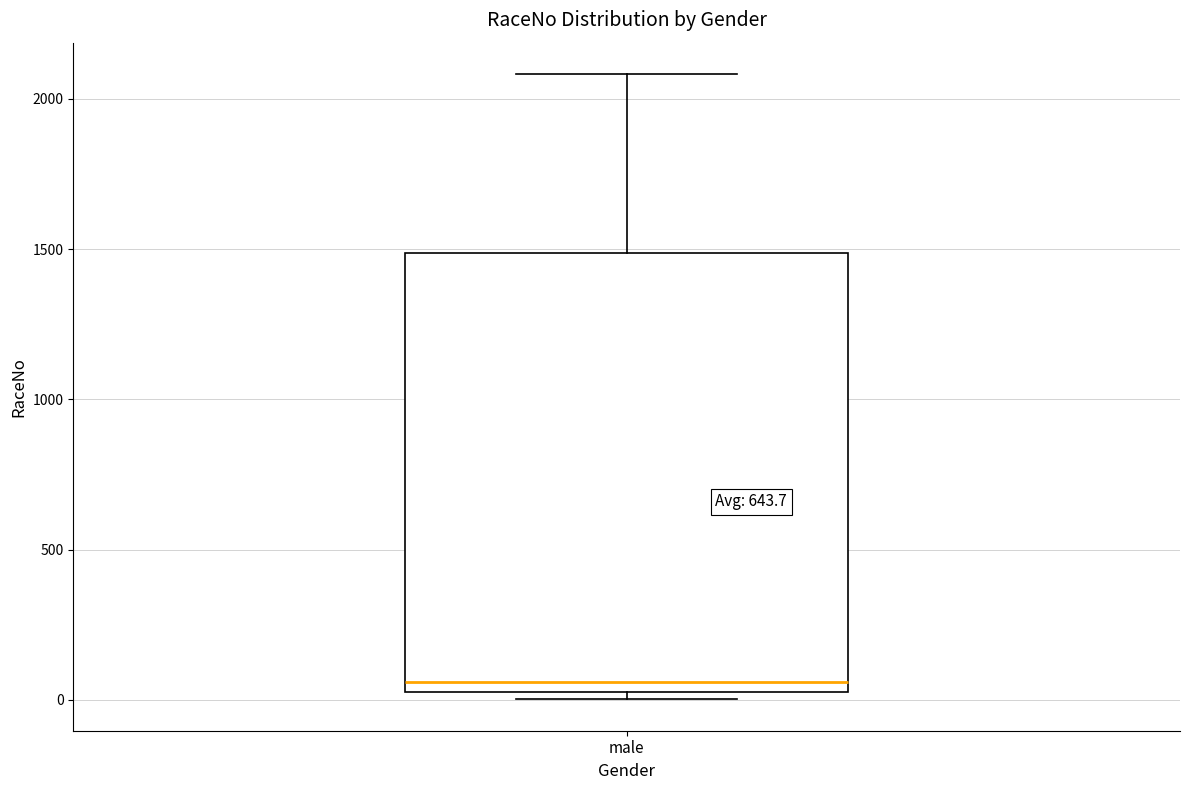

Where does the upper whisker of the box for male end on the y-axis? The values are not printed on the chart, so give them approximately, as read against the axis.

2100